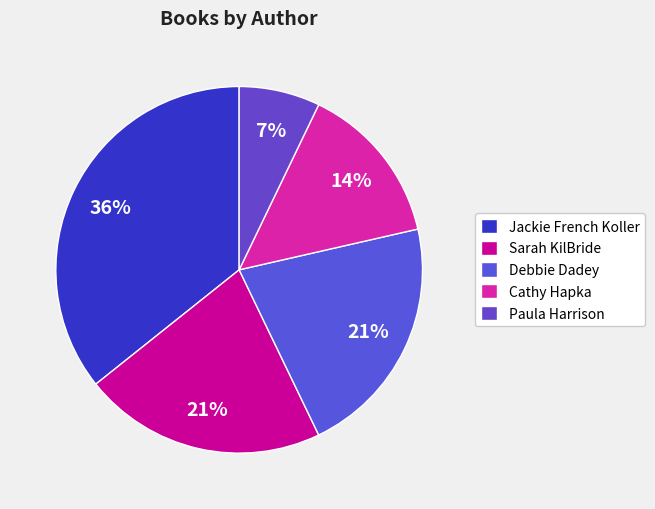

What is the smallest slice in the pie chart?

Paula Harrison